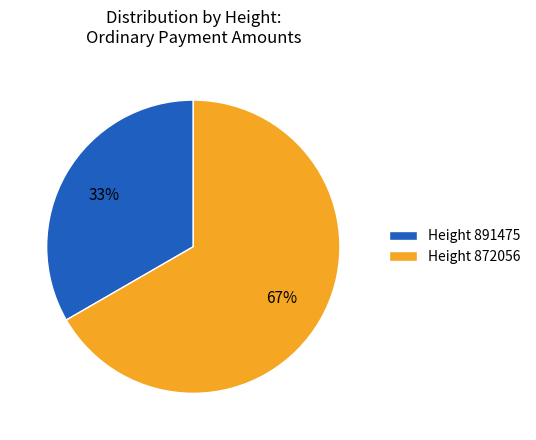

Rank the categories by value from highest to lowest.

Height 872056, Height 891475